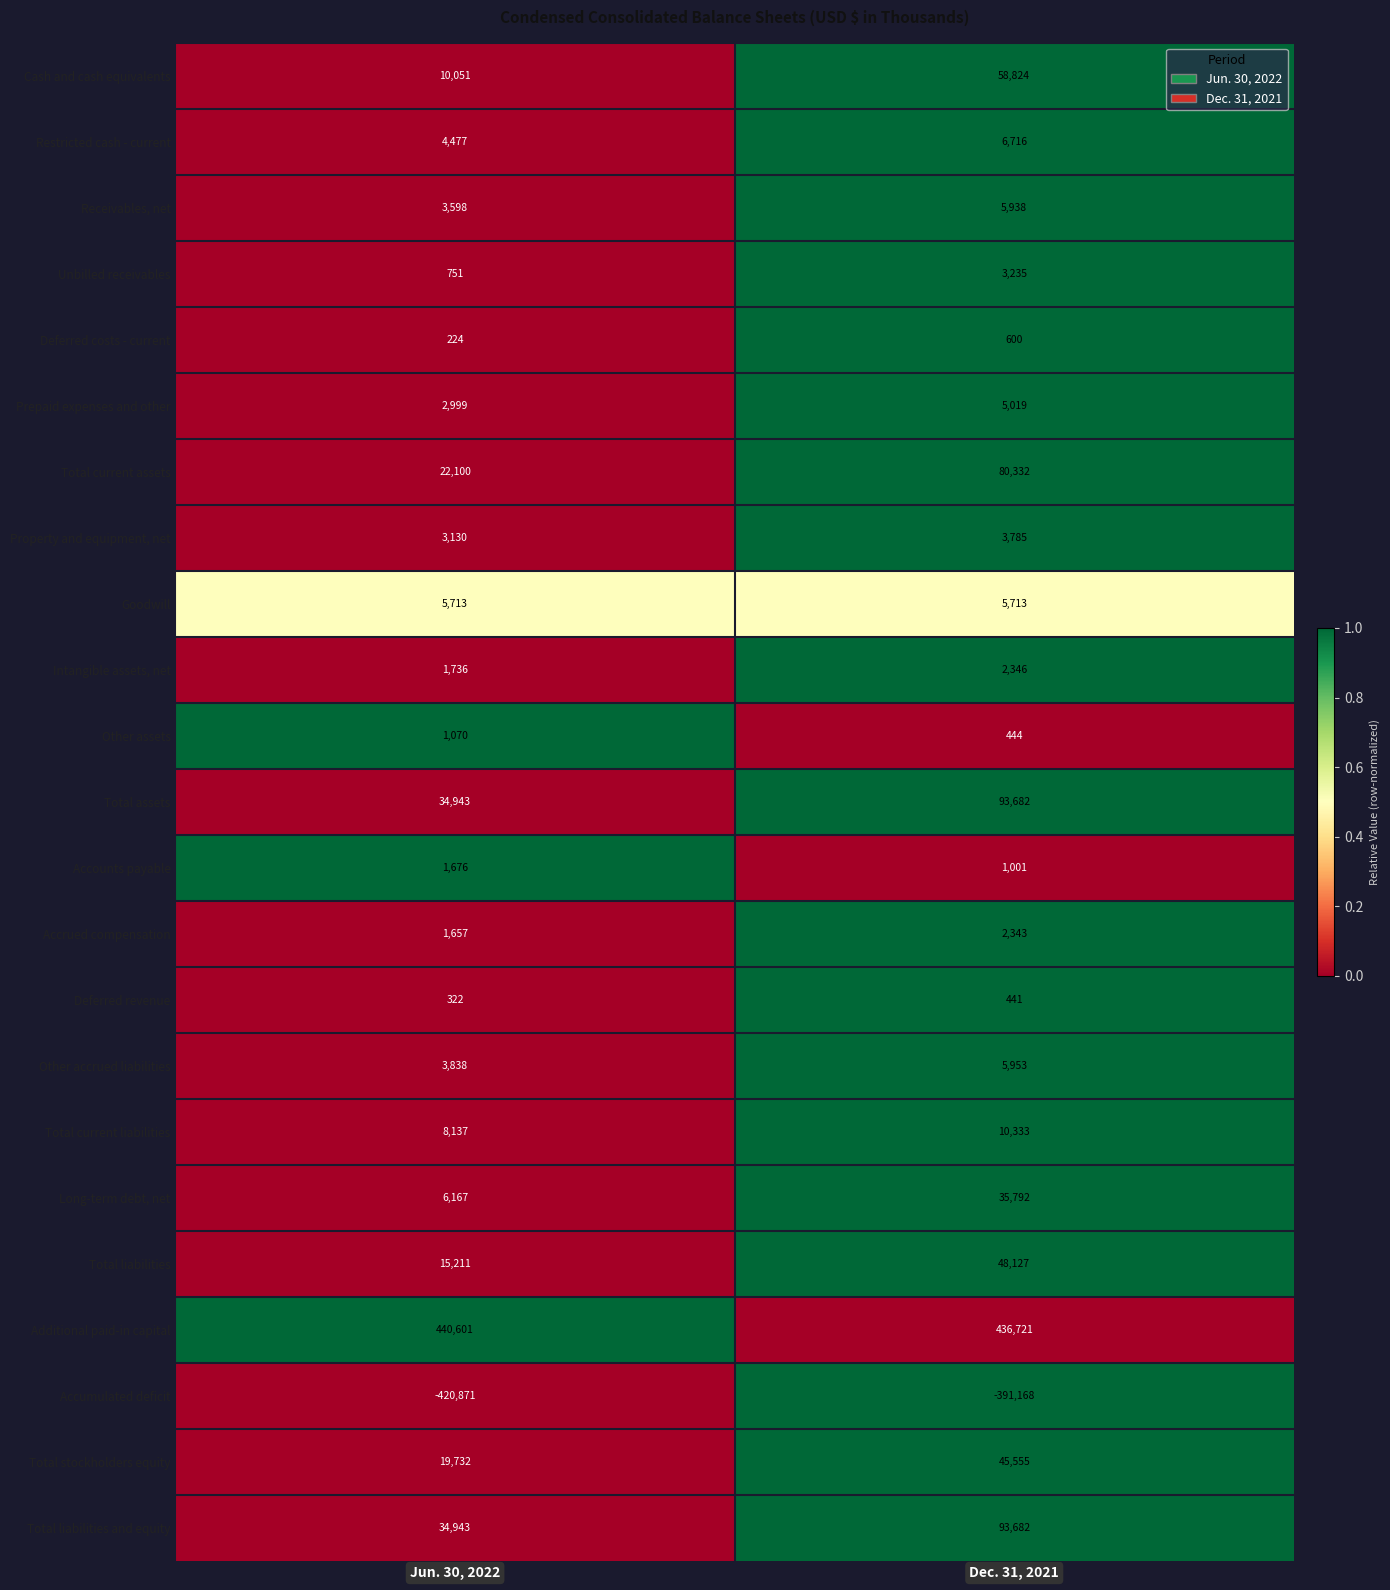

Read the Long-term debt, net value at Dec. 31, 2021, to the nearest 10.

35790